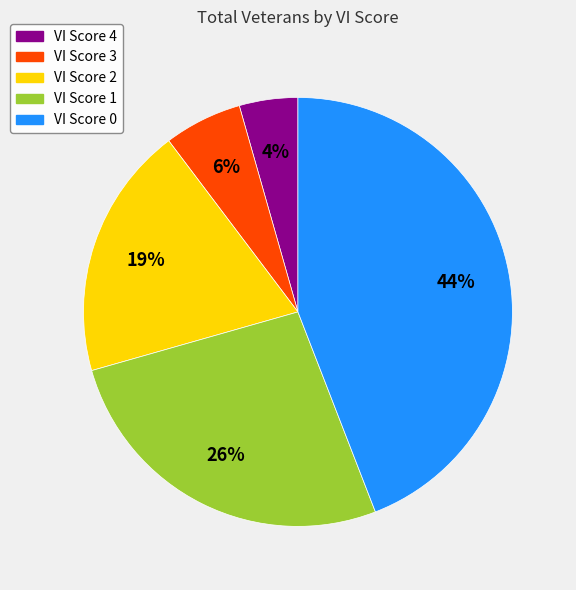

To the nearest percent, what is the combined percentage of VI Score 4 and VI Score 3?

10%